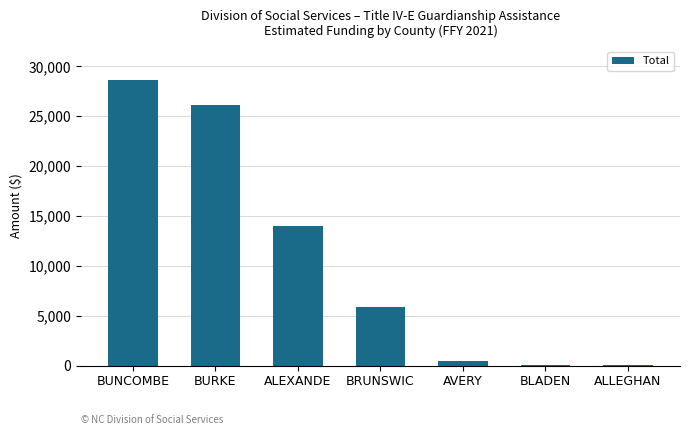

What is the maximum value shown in the chart?

28674